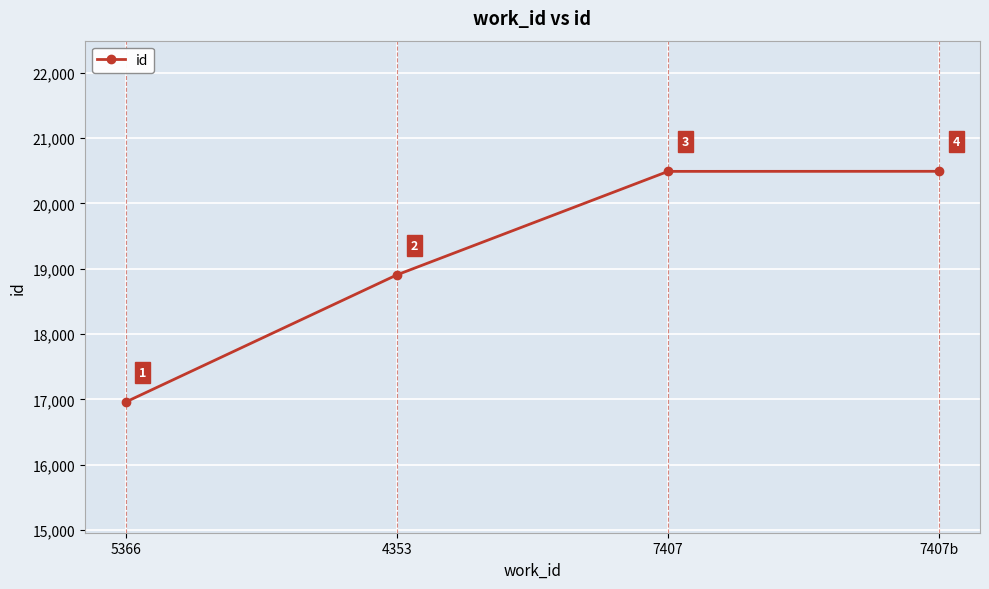

Reading left to right, what are all the values shown in this chart?

5366=16958	4353=18905	7407=20490	7407b=20491